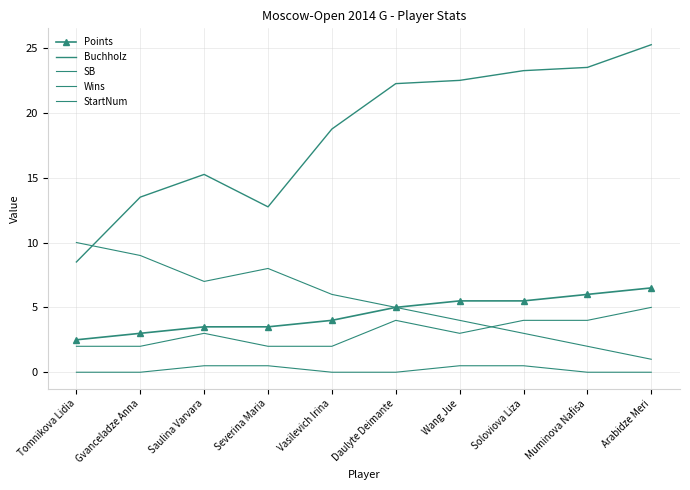

Is this an area chart (filled region under the line)?

No